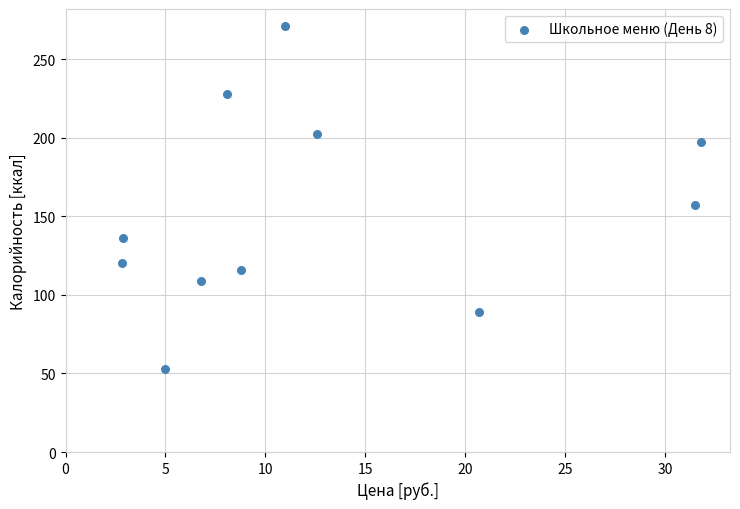

What Y value in the scatter plot is closest to 162?

157.0